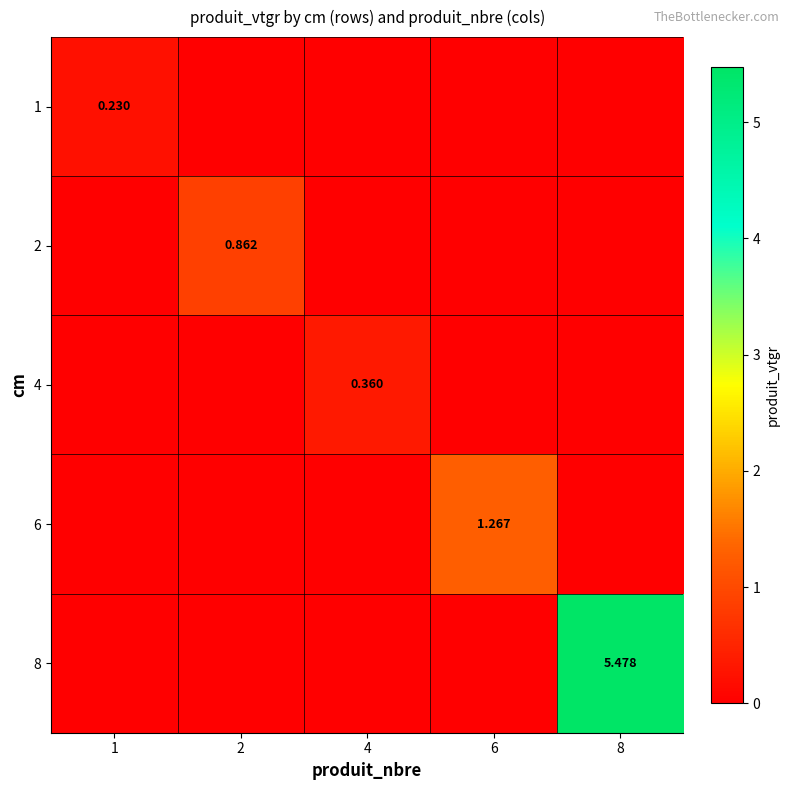

Is the value of 2 at 6 greater than the value of 8 at 6?

No